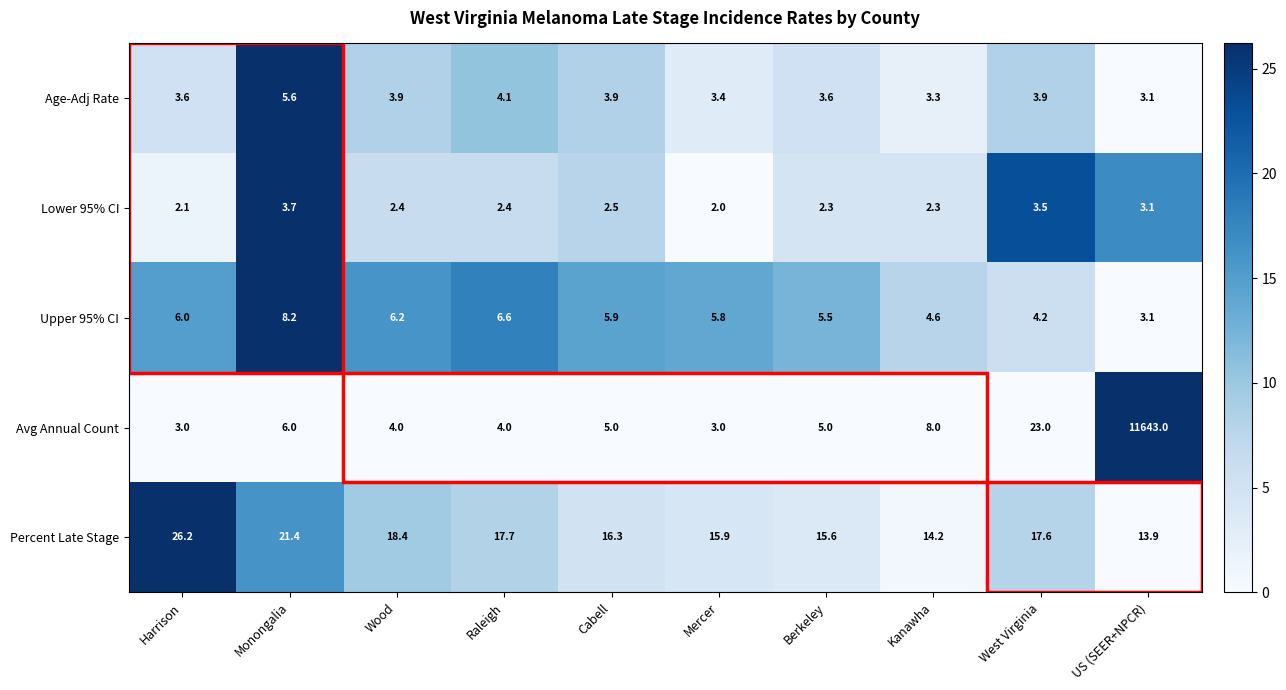

Which series changed the most between Berkeley and Kanawha?

Avg Annual Count